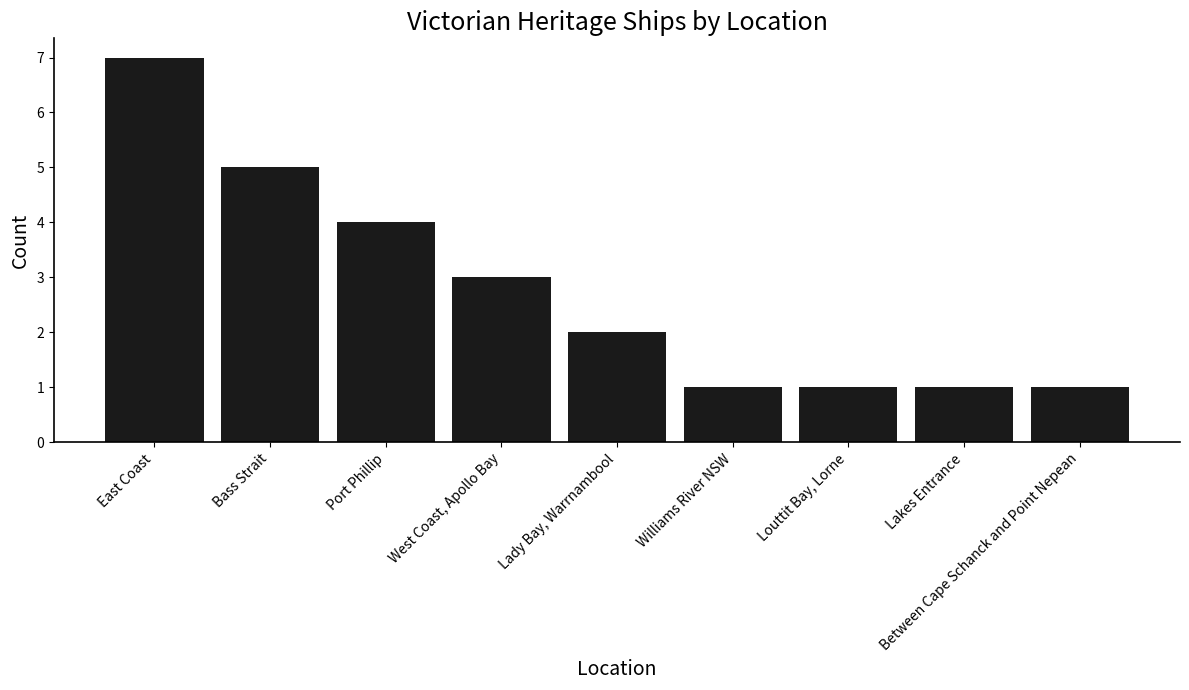

Reading left to right, transcribe all the data shown in this chart.

East Coast=7	Bass Strait=5	Port Phillip=4	West Coast, Apollo Bay=3	Lady Bay, Warrnambool=2	Williams River NSW=1	Louttit Bay, Lorne=1	Lakes Entrance=1	Between Cape Schanck and Point Nepean=1